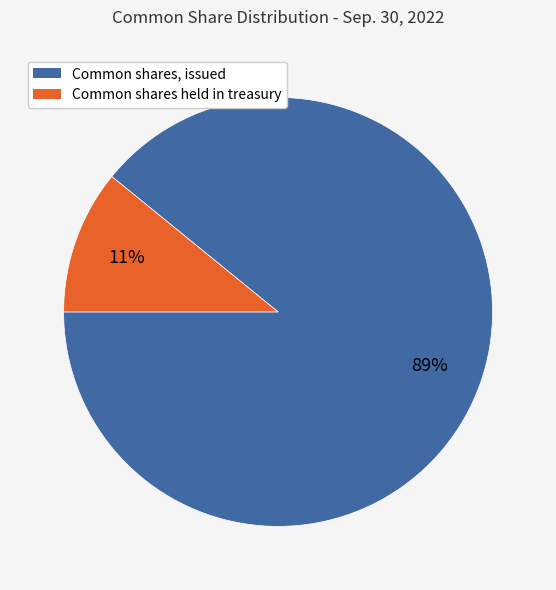

Between Common shares held in treasury and Common shares, issued, which is larger?

Common shares, issued